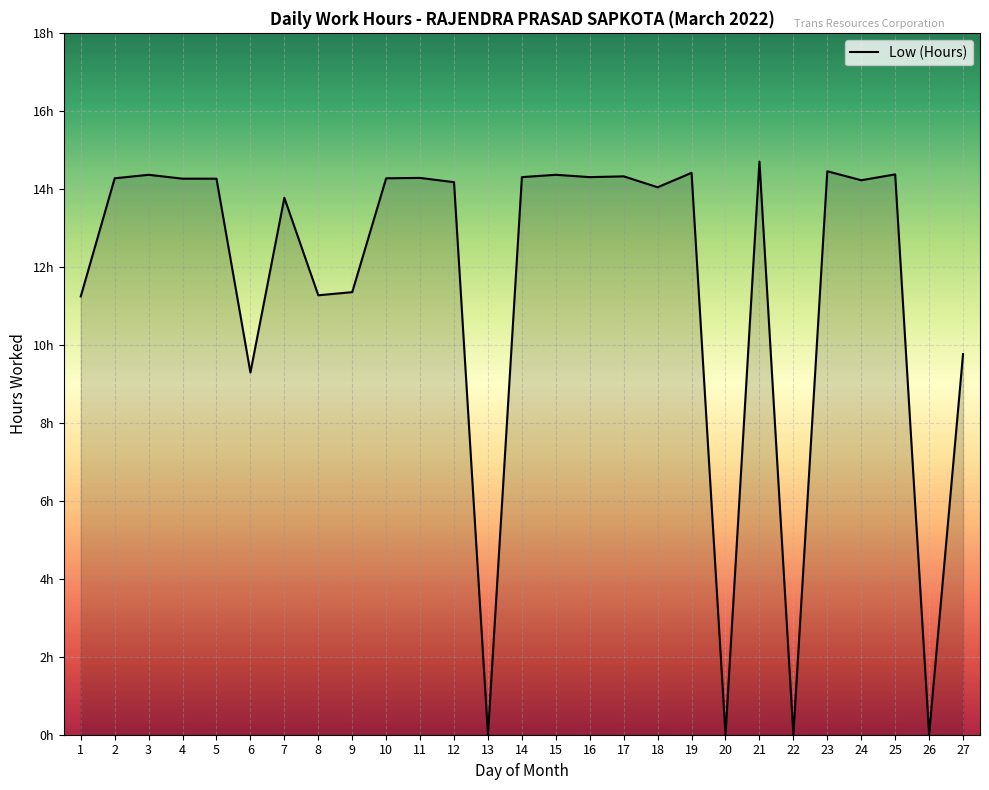

Rank the categories by value from highest to lowest.

21, 23, 19, 25, 3, 15, 17, 14, 16, 11, 2, 10, 4, 5, 24, 12, 18, 7, 9, 8, 1, 27, 6, 13, 20, 22, 26